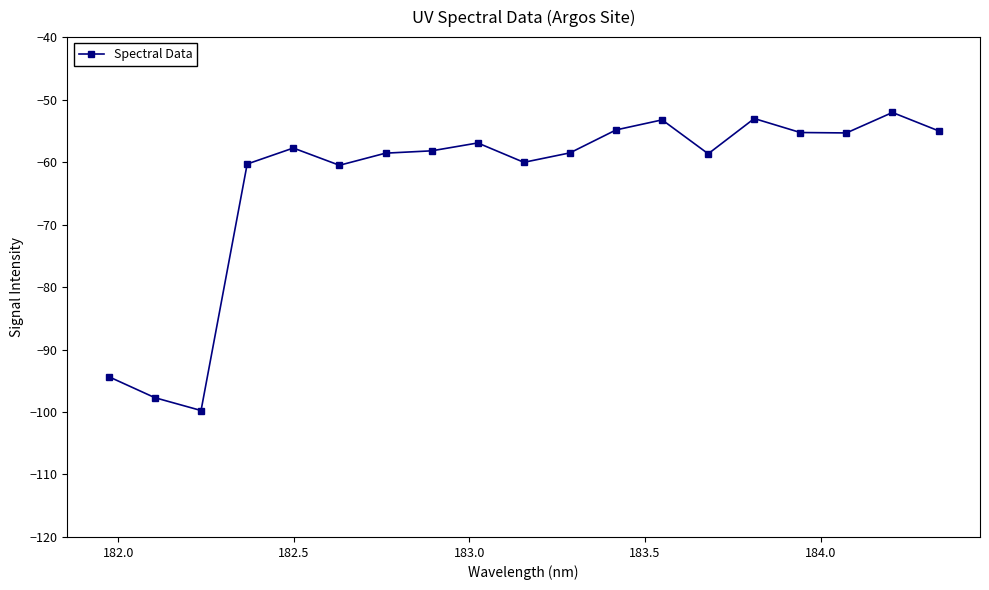

True or false: the data has more than 2 interior local peaks.

True